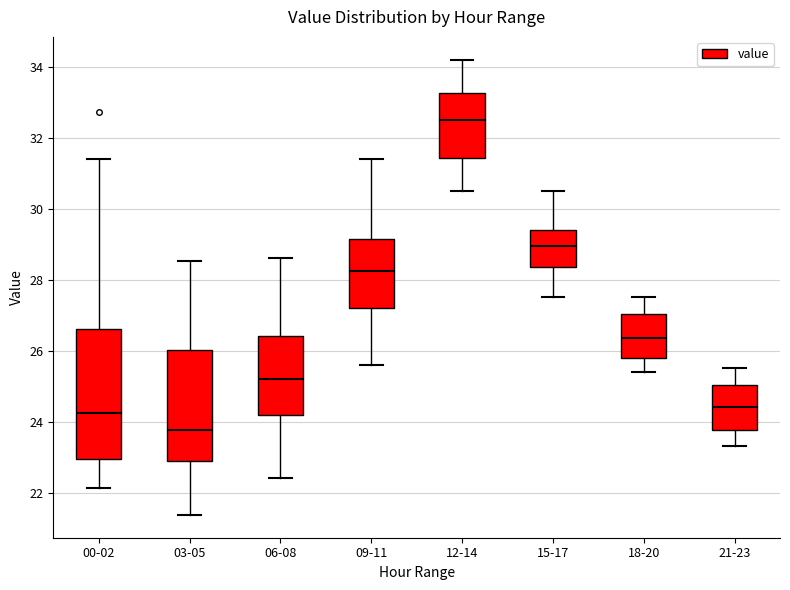

Reading left to right, read every box against the y-axis: the position of its median line, the range the box covers, and the ends of its whiskers. The values are not printed on the chart, so give them approximately, as read against the axis.

00-02: median 24.2, box 23.0 to 26.6, whiskers 22.2 to 31.4
03-05: median 23.8, box 22.8 to 26.0, whiskers 21.4 to 28.6
06-08: median 25.2, box 24.2 to 26.4, whiskers 22.4 to 28.6
09-11: median 28.2, box 27.2 to 29.2, whiskers 25.6 to 31.4
12-14: median 32.6, box 31.4 to 33.2, whiskers 30.6 to 34.2
15-17: median 29.0, box 28.4 to 29.4, whiskers 27.6 to 30.6
18-20: median 26.4, box 25.8 to 27.0, whiskers 25.4 to 27.6
21-23: median 24.4, box 23.8 to 25.0, whiskers 23.4 to 25.6